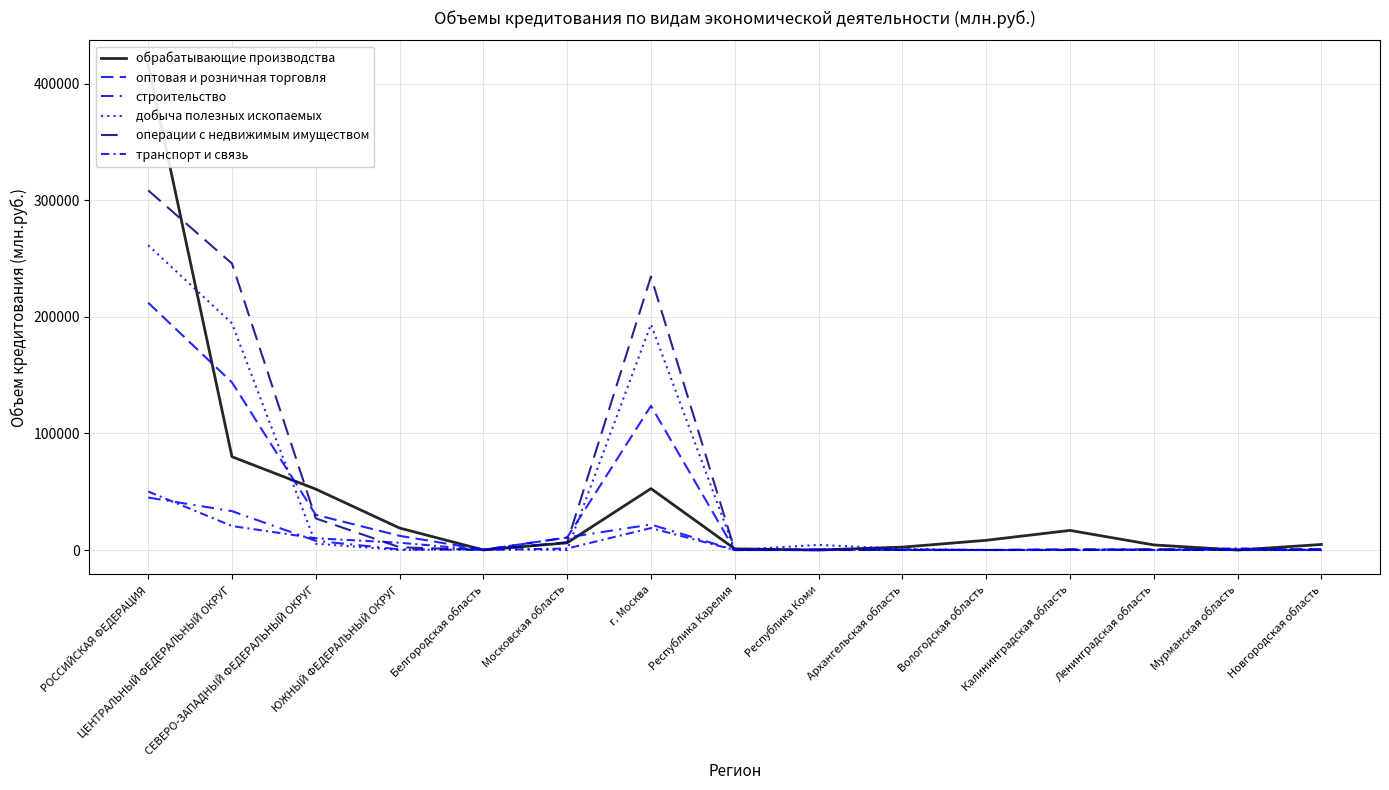

What is the label of the 9th point from the left?

Республика Коми